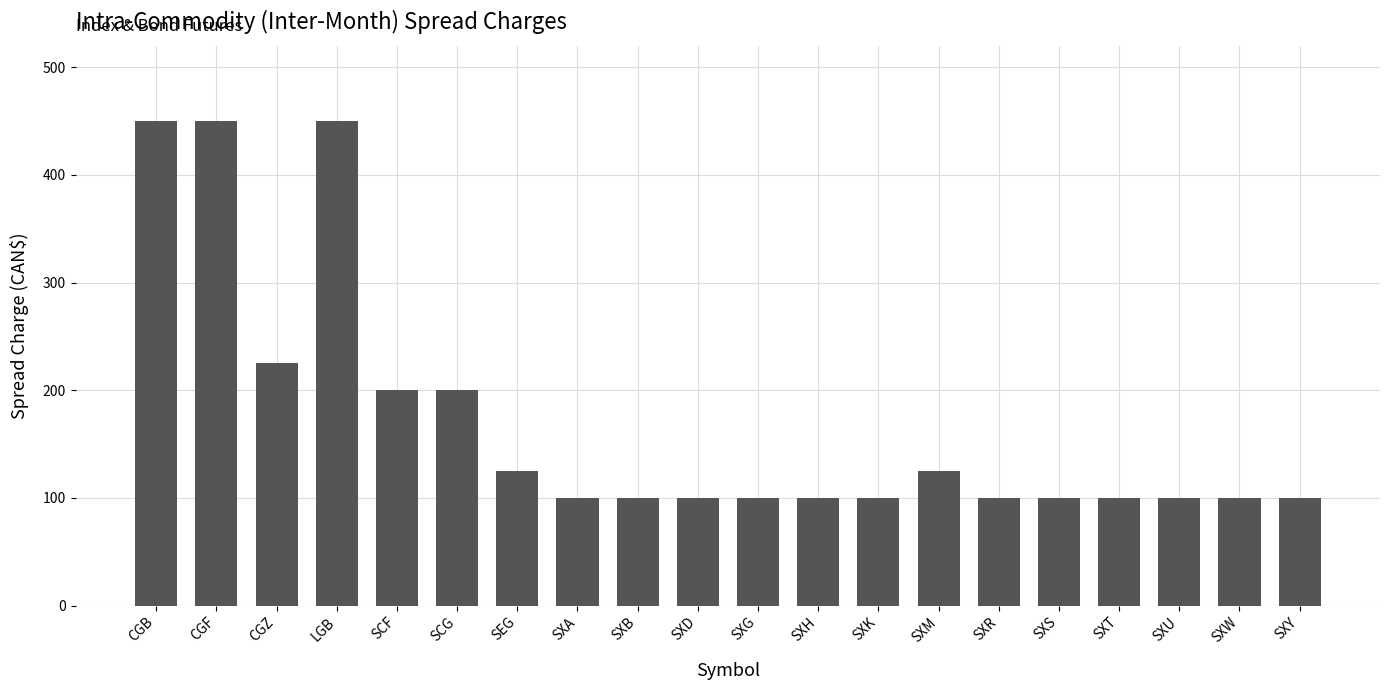

The value at CGB is 450. True or false?

True